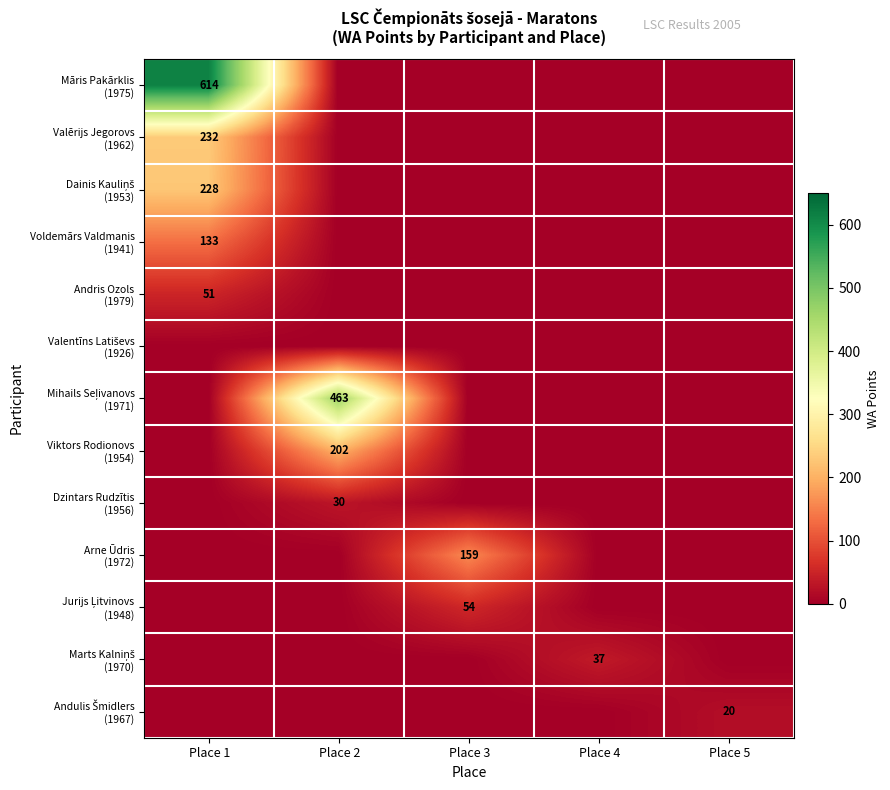

What is the total value across all series at Place 2?

695